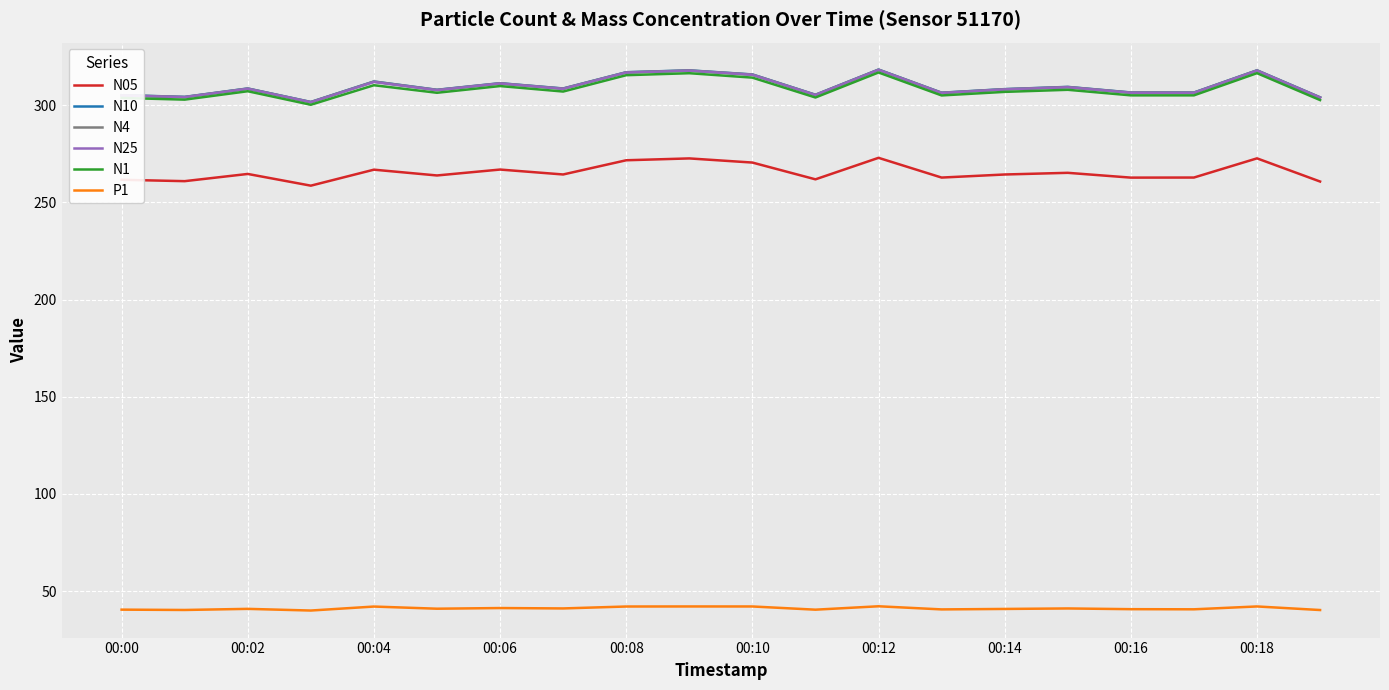

What is the greatest value displayed?

318.3